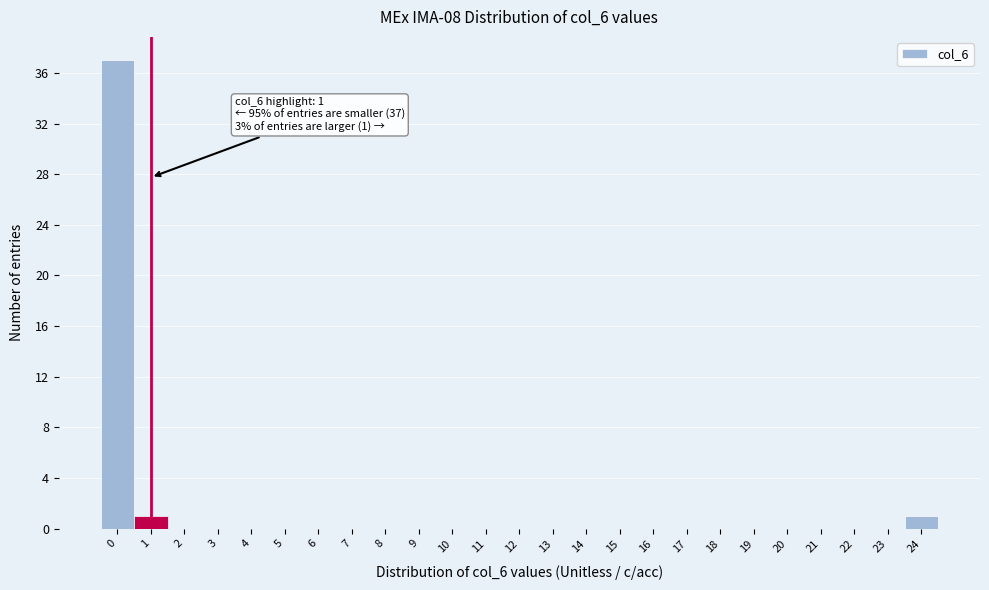

Reading left to right, what are all the values shown in this chart?

0=37	1=1	2=0	3=0	4=0	5=0	6=0	7=0	8=0	9=0	10=0	11=0	12=0	13=0	14=0	15=0	16=0	17=0	18=0	19=0	20=0	21=0	22=0	23=0	24=1